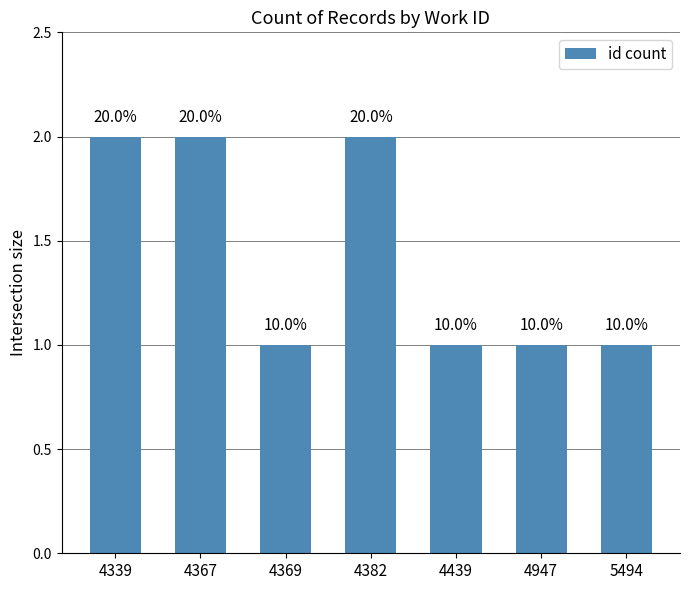

List the labels in order of value, largest first.

4339, 4367, 4382, 4369, 4439, 4947, 5494